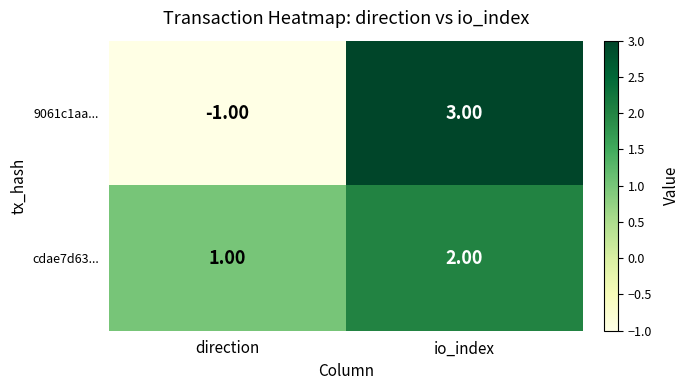

What is the sum of the cdae7d63... values at io_index and direction?

3